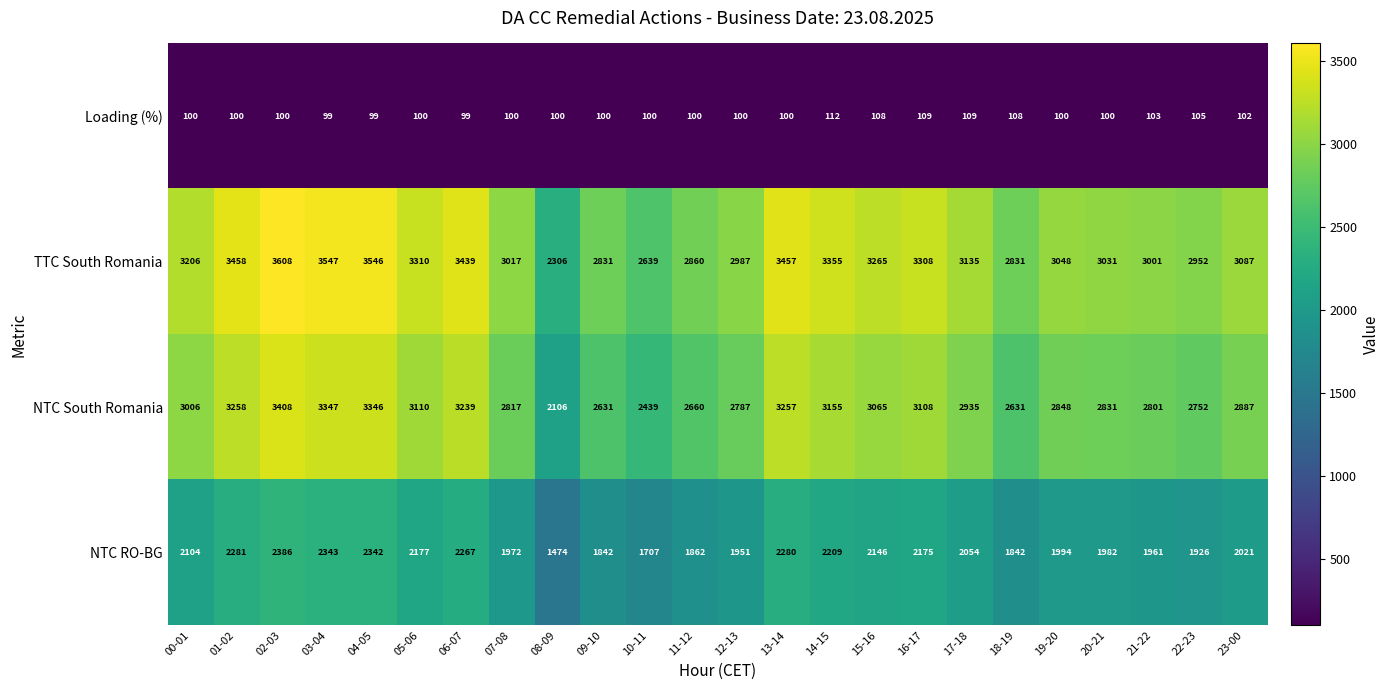

List the series in order of their peak value, highest first.

TTC South Romania, NTC South Romania, NTC RO-BG, Loading (%)